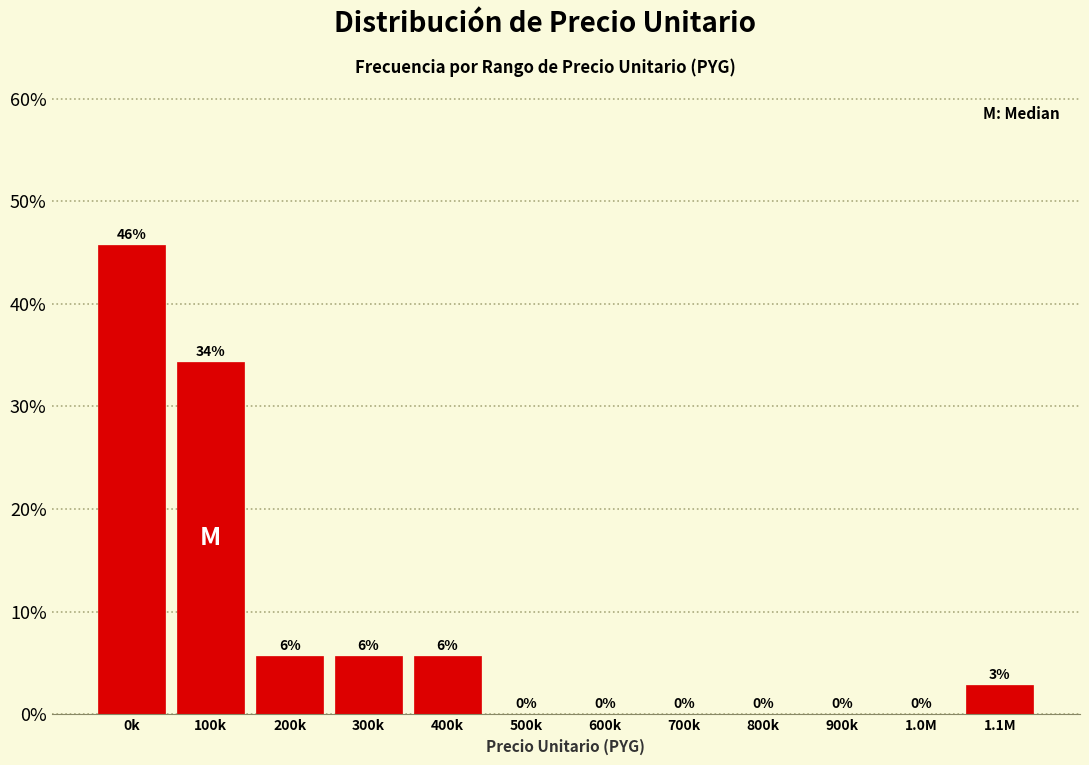

Where does the data first go above 2?

0k